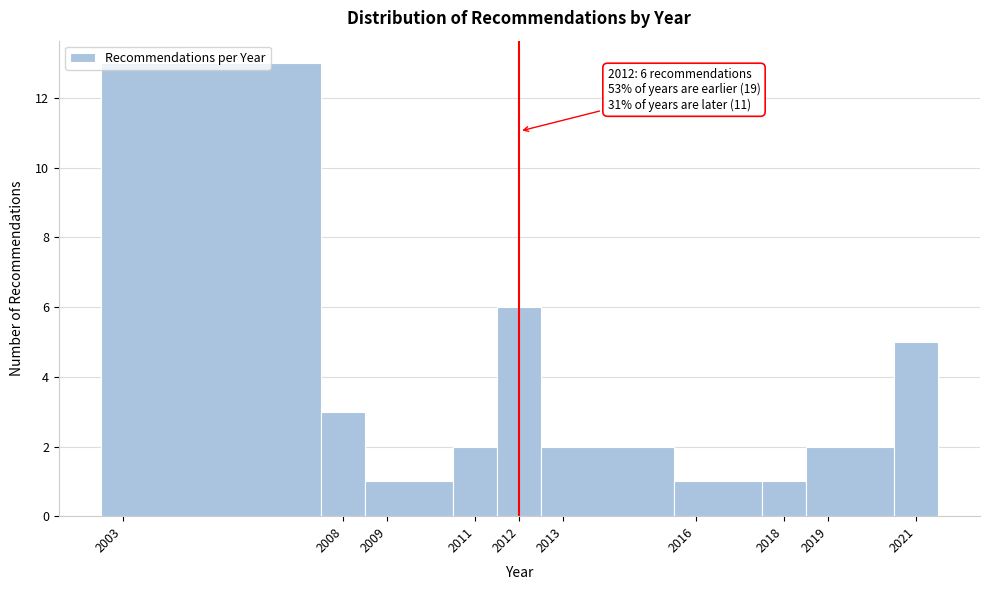

Over which range of the x-axis is the bar tallest?

2002.5 to 2007.5